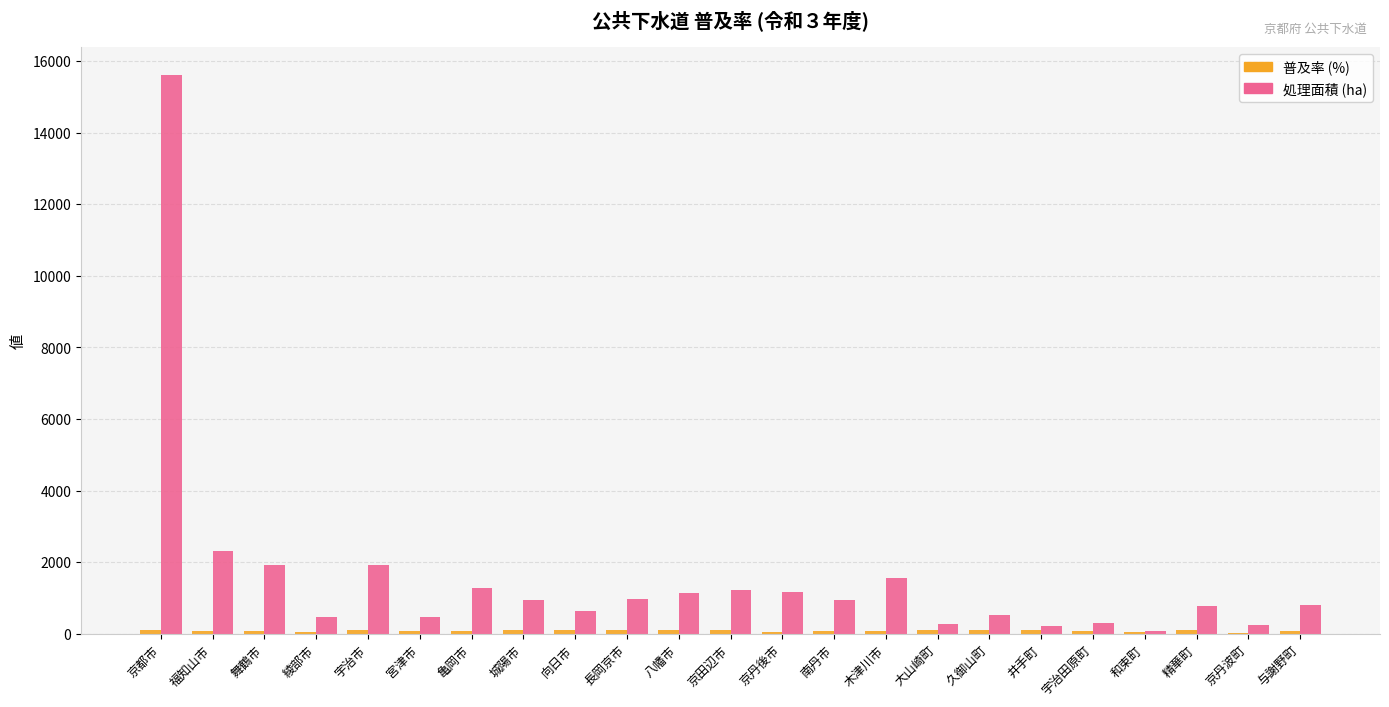

What is the greatest value displayed?

15609.0